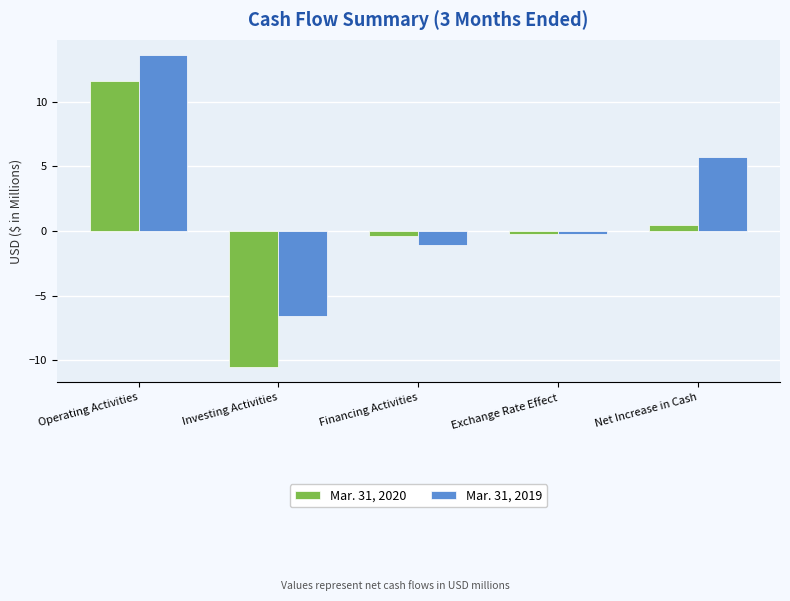

At which label does Mar. 31, 2019 reach its minimum?

Investing Activities